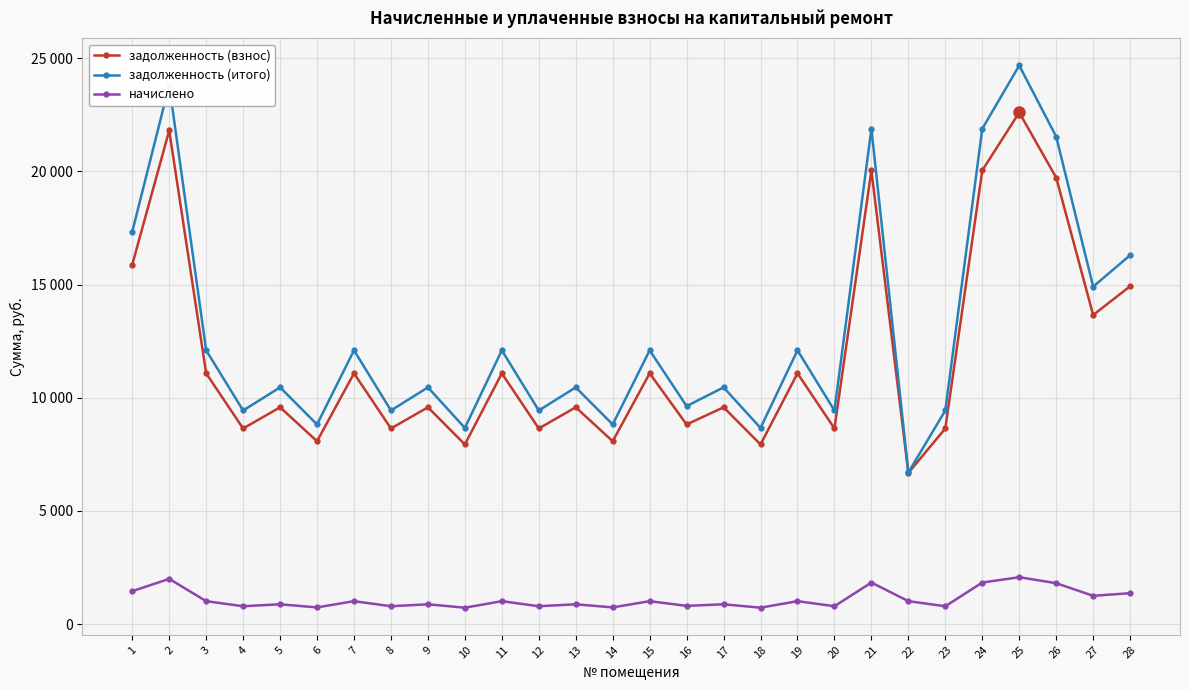

How many interior local valleys does the задолженность (итого) series have?

11